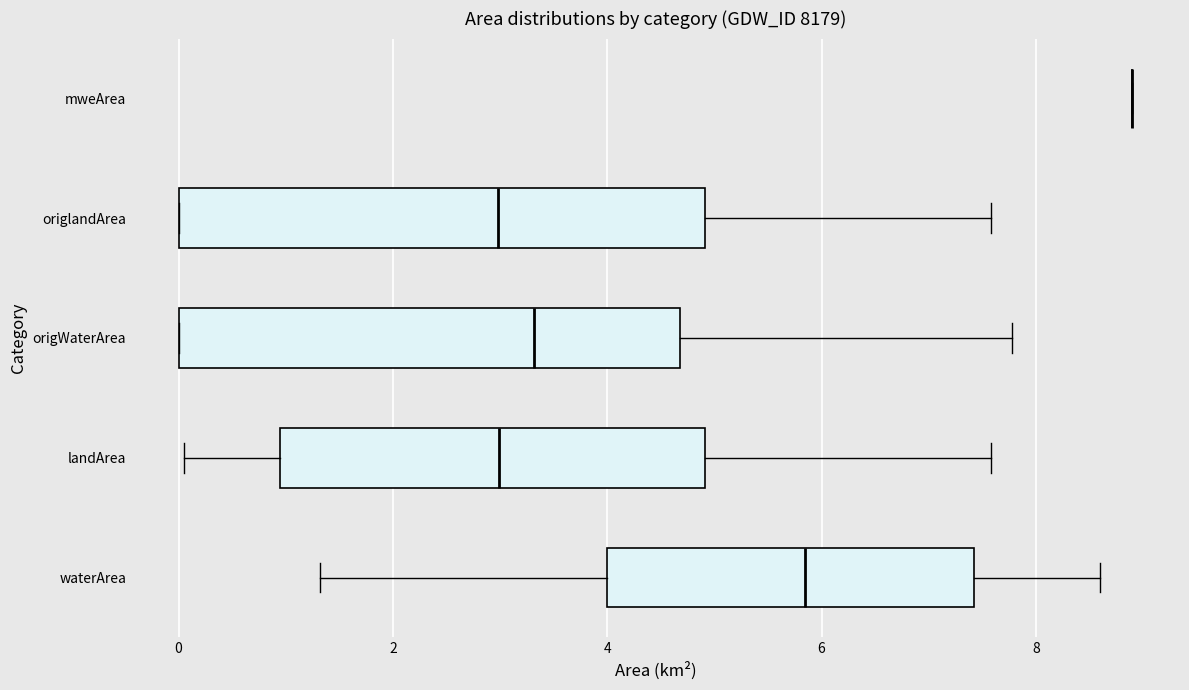

Where is the right edge of the box for landArea on the x-axis? The values are not printed on the chart, so give them approximately, as read against the axis.

5.0